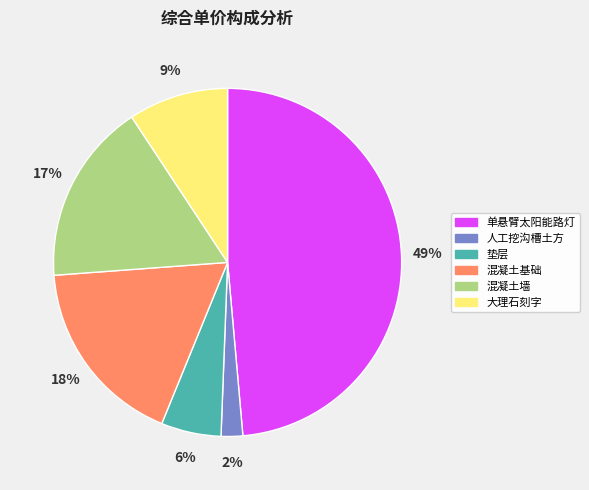

Which slice is the largest?

单悬臂太阳能路灯